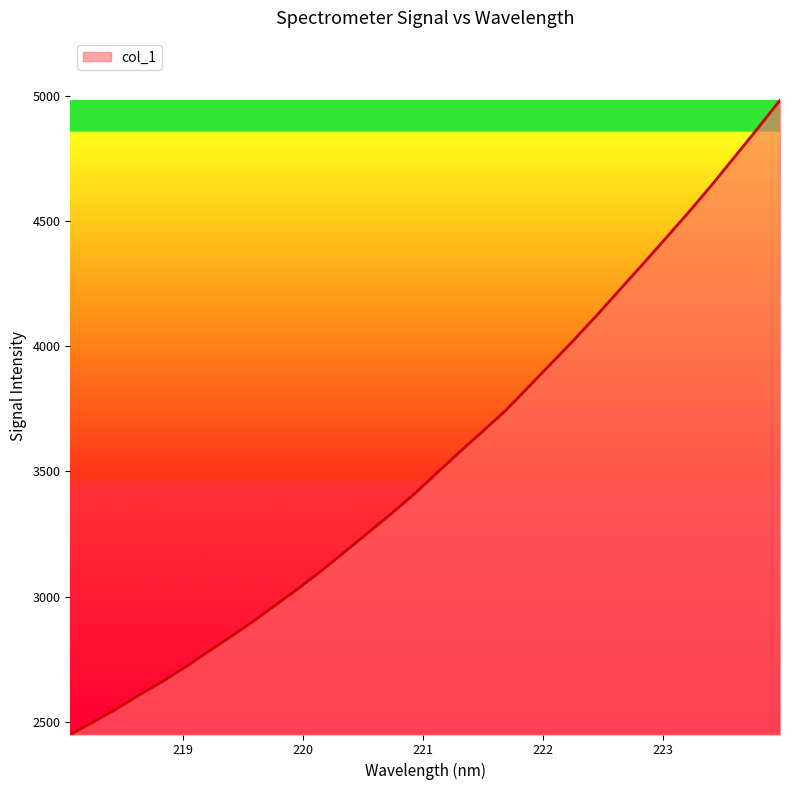

What is the minimum value shown in the chart?

2448.3